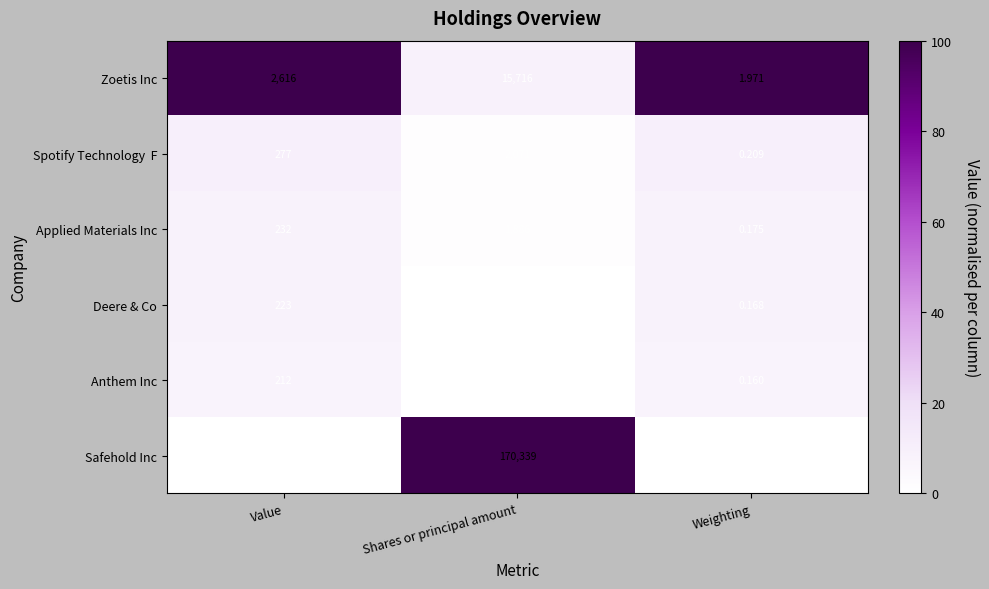

Which category has the highest value across all series?

Shares or principal amount